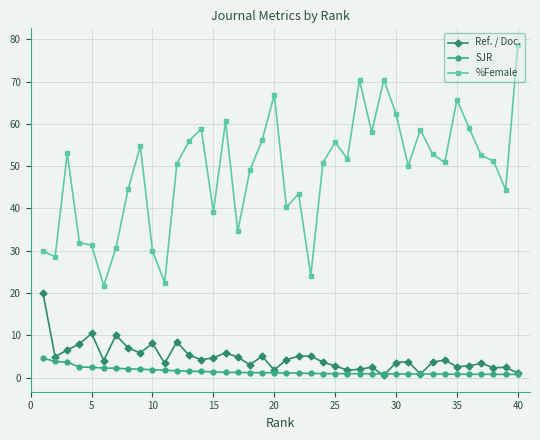

What is the greatest value displayed?

78.7